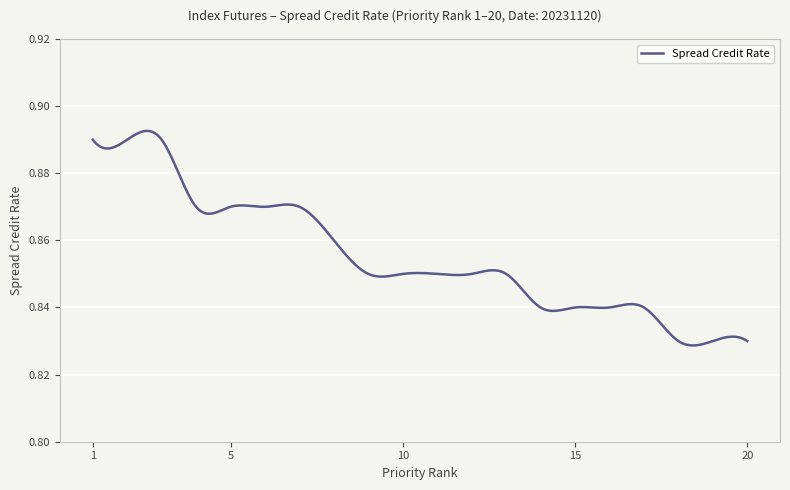

Does the chart display data point markers on the line(s)?

No